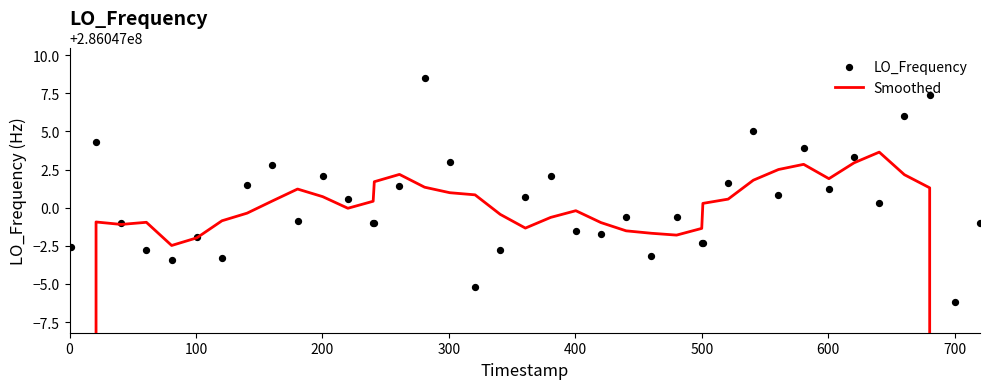

Which series has the widest spread of Y values?

Smoothed